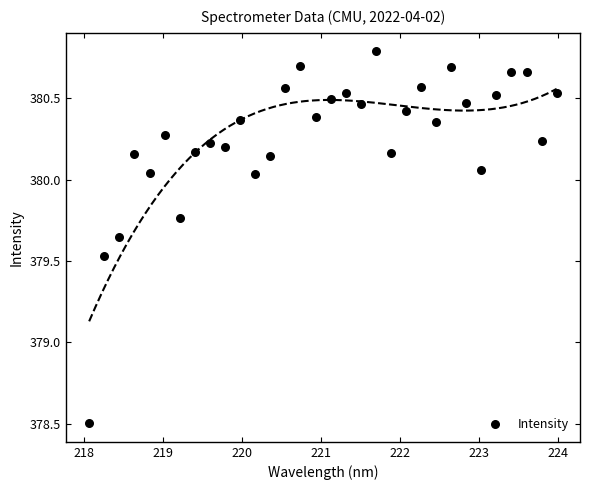

What Y value in the scatter plot is closest to 379?

378.5